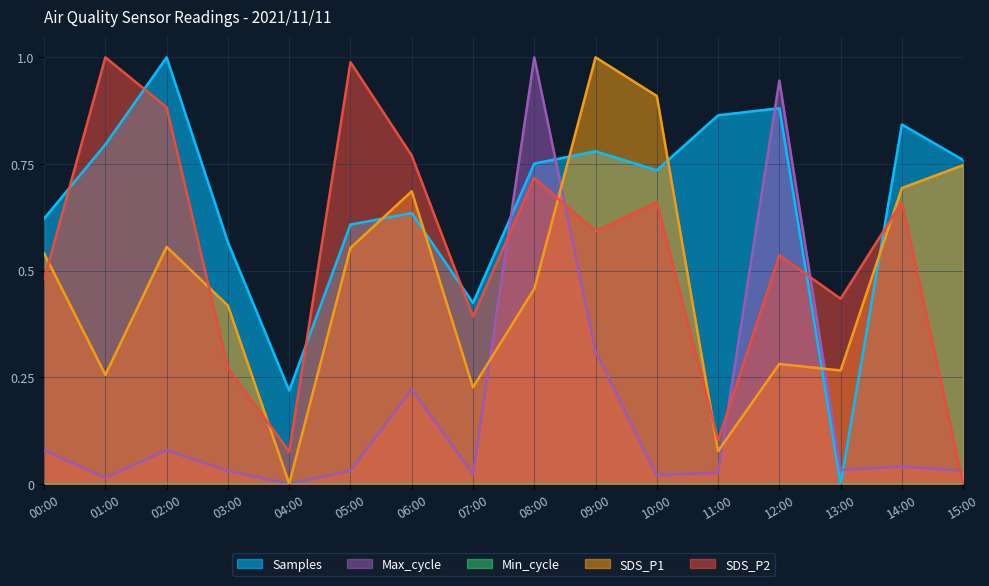

What position from the left is 07:00?

8